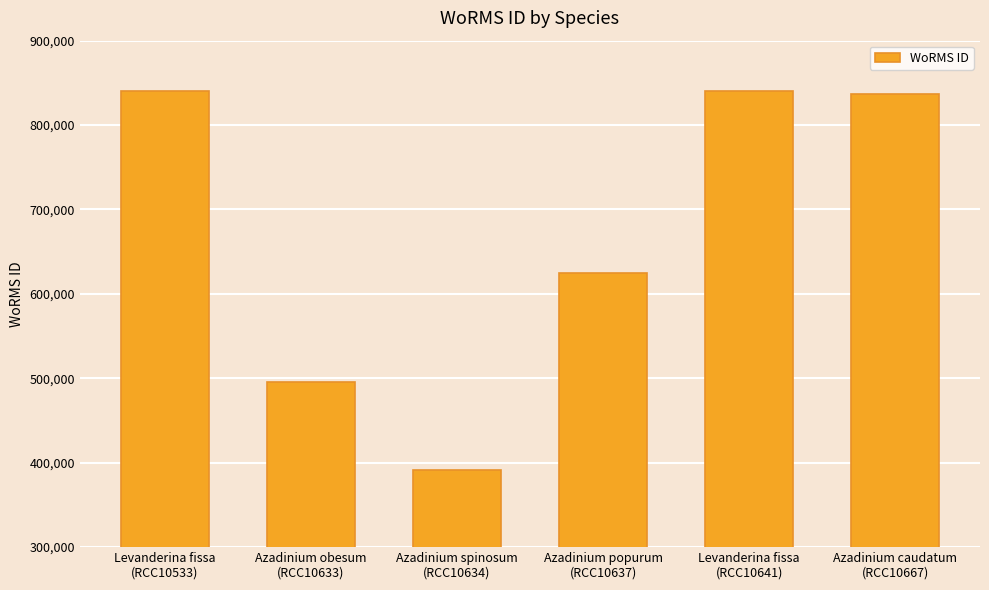

How many bars are there in total?

6